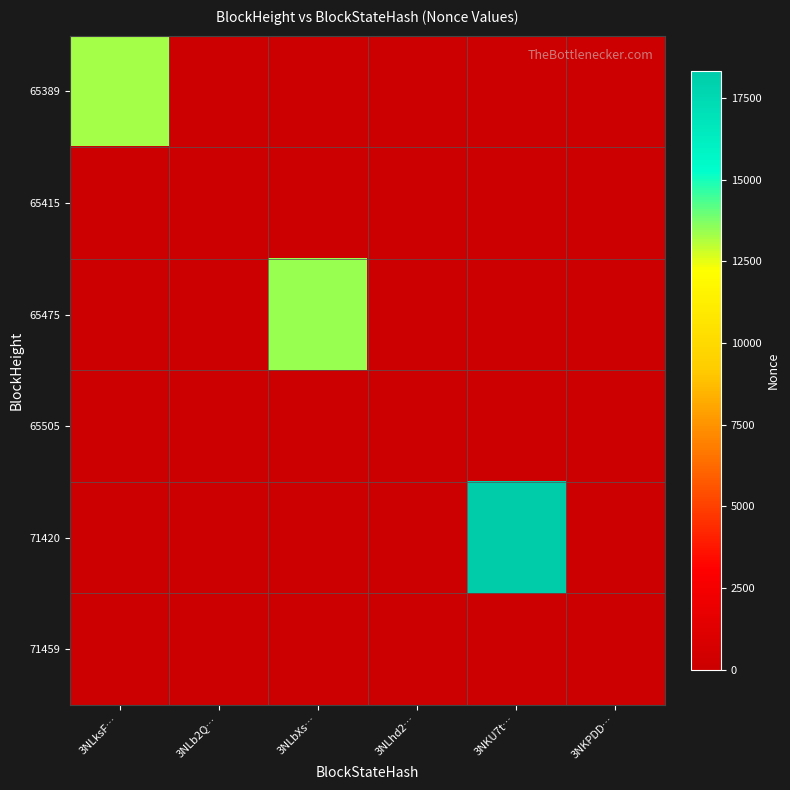

Reading right to left, transcribe all the data shown in this chart.

65389: 3NKPDD…=0	3NKU7t…=0	3NLhd2…=0	3NLbXs…=0	3NLb2Q…=0	3NLksF…=13255
65415: 3NKPDD…=0	3NKU7t…=0	3NLhd2…=0	3NLbXs…=0	3NLb2Q…=0	3NLksF…=0
65475: 3NKPDD…=0	3NKU7t…=0	3NLhd2…=0	3NLbXs…=13392	3NLb2Q…=0	3NLksF…=0
65505: 3NKPDD…=0	3NKU7t…=0	3NLhd2…=0	3NLbXs…=0	3NLb2Q…=1	3NLksF…=0
71420: 3NKPDD…=0	3NKU7t…=18331	3NLhd2…=0	3NLbXs…=0	3NLb2Q…=0	3NLksF…=0
71459: 3NKPDD…=2	3NKU7t…=0	3NLhd2…=0	3NLbXs…=0	3NLb2Q…=0	3NLksF…=0